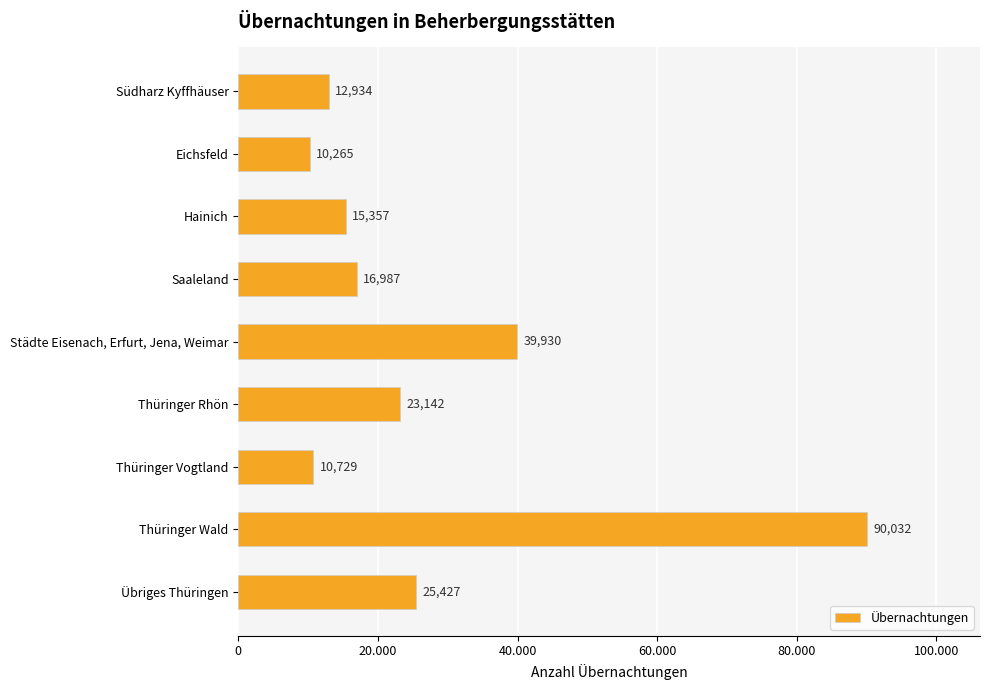

Are the bars horizontal?

Yes